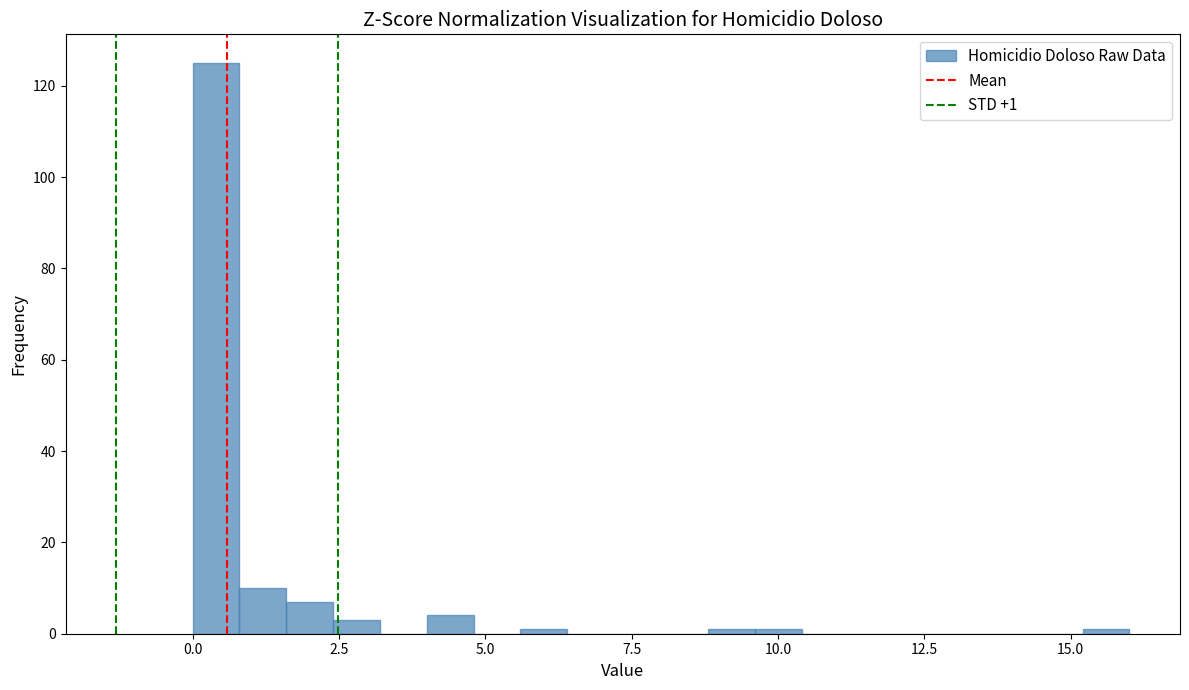

Read against the x-axis, roughly where is the centre of the tallest bar?

0.5